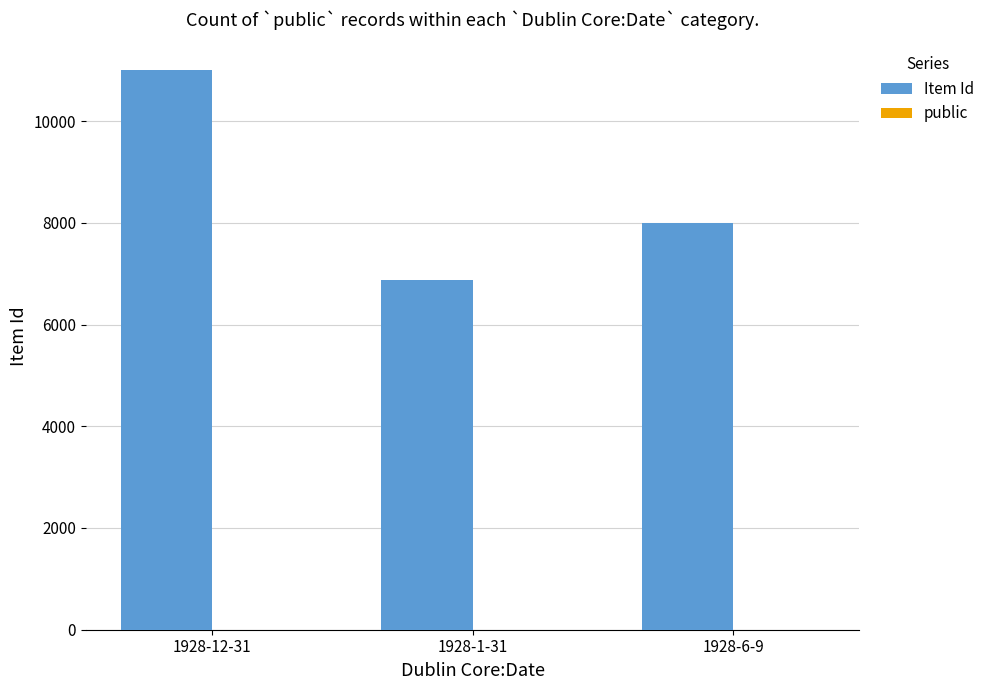

At which category is the sum across all series the highest?

1928-12-31